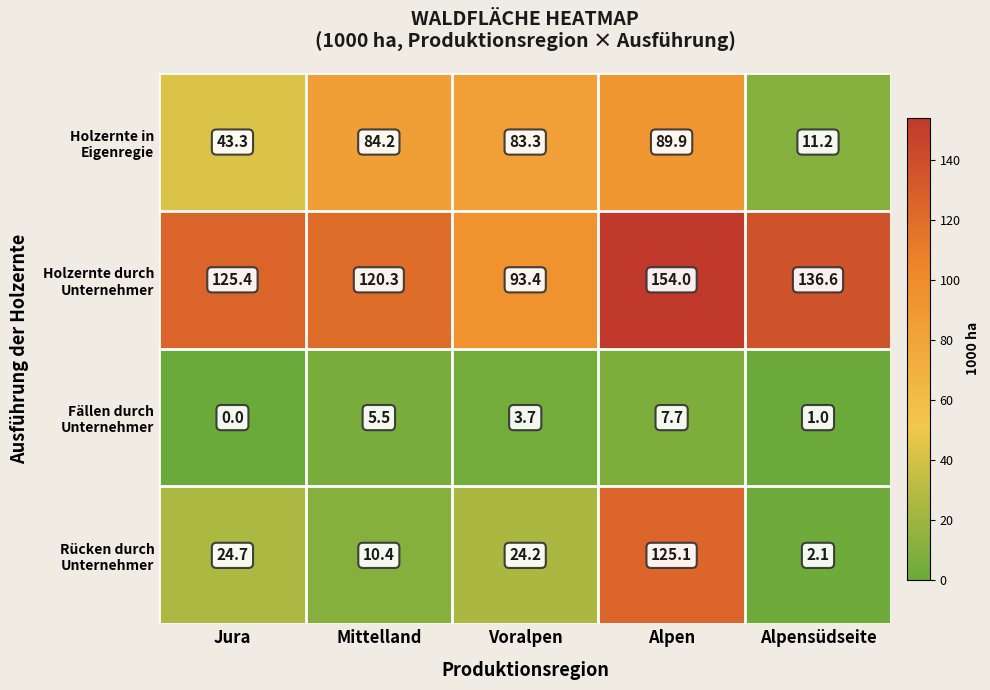

At which category is the sum across all series the highest?

Alpen